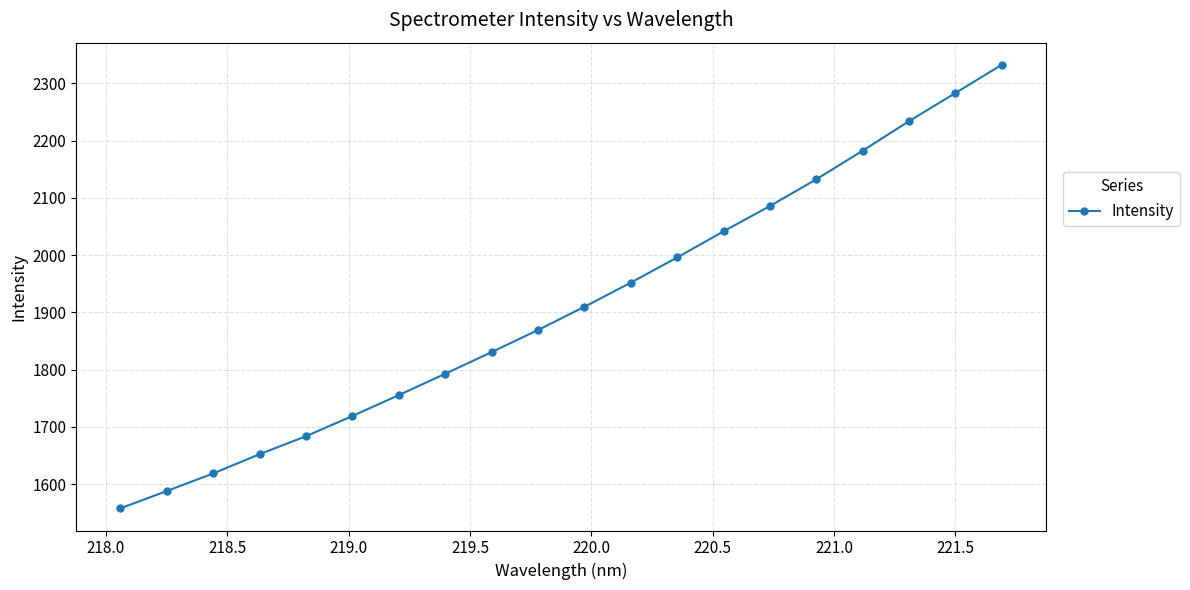

What is the average value?

1911.0